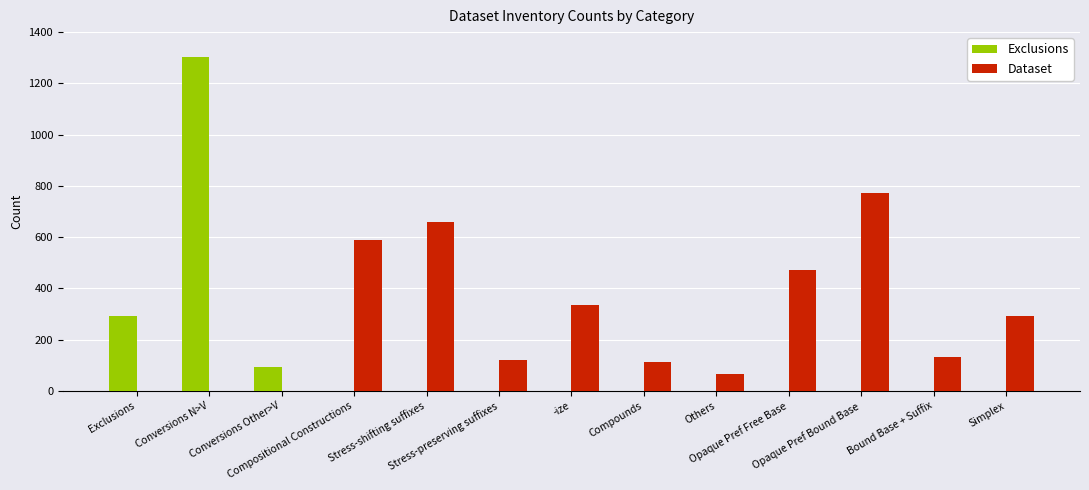

Rank the series by their maximum value, from highest to lowest.

Exclusions, Dataset